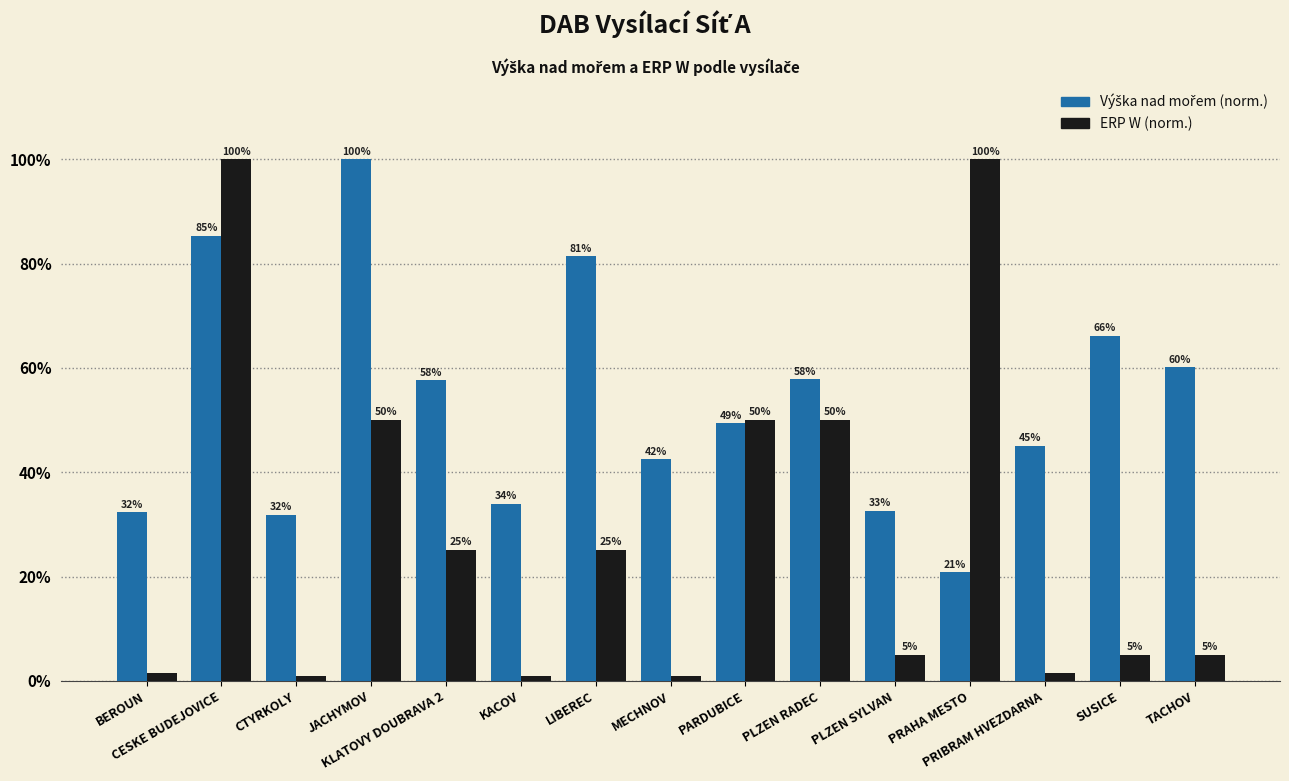

What is the lowest value of the ERP W (norm.) series?

1.0